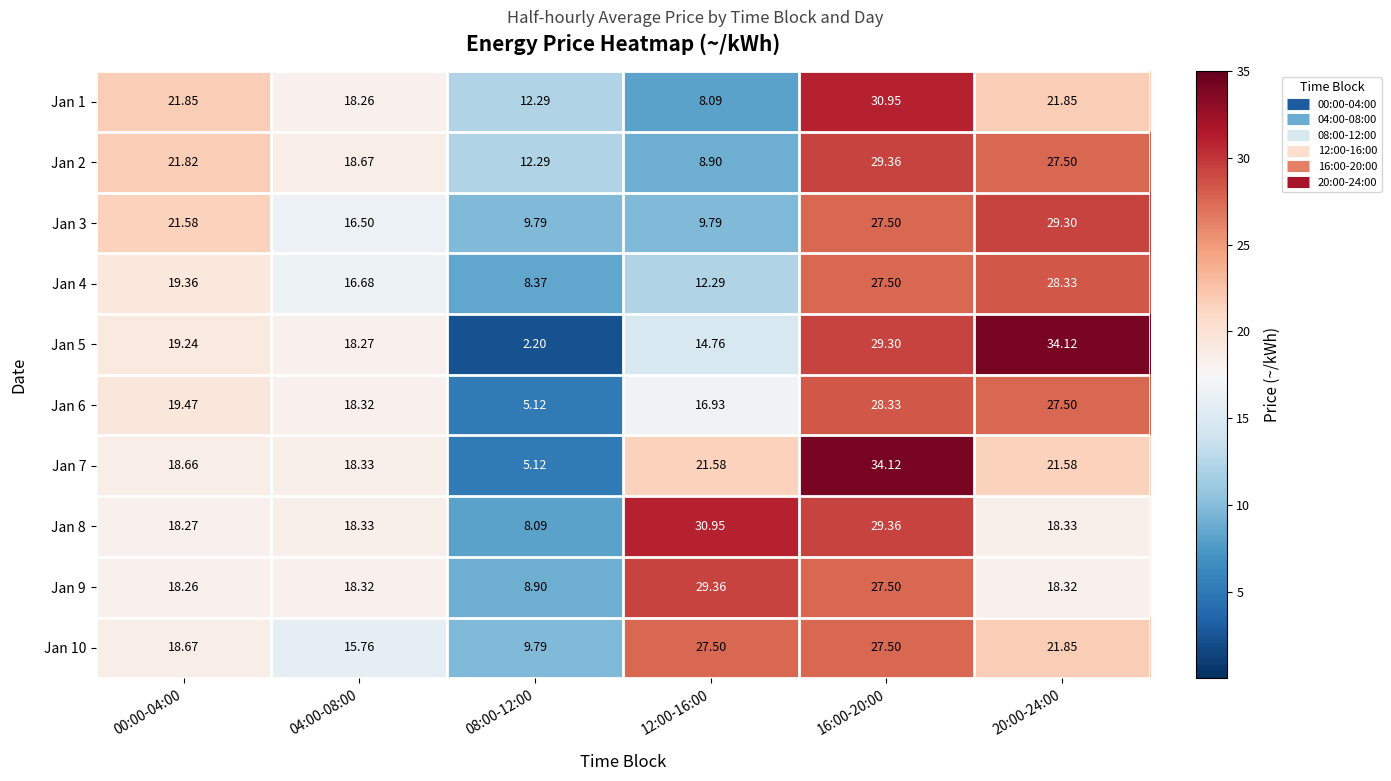

What is the difference between the highest and lowest values at 16:00-20:00?

6.6